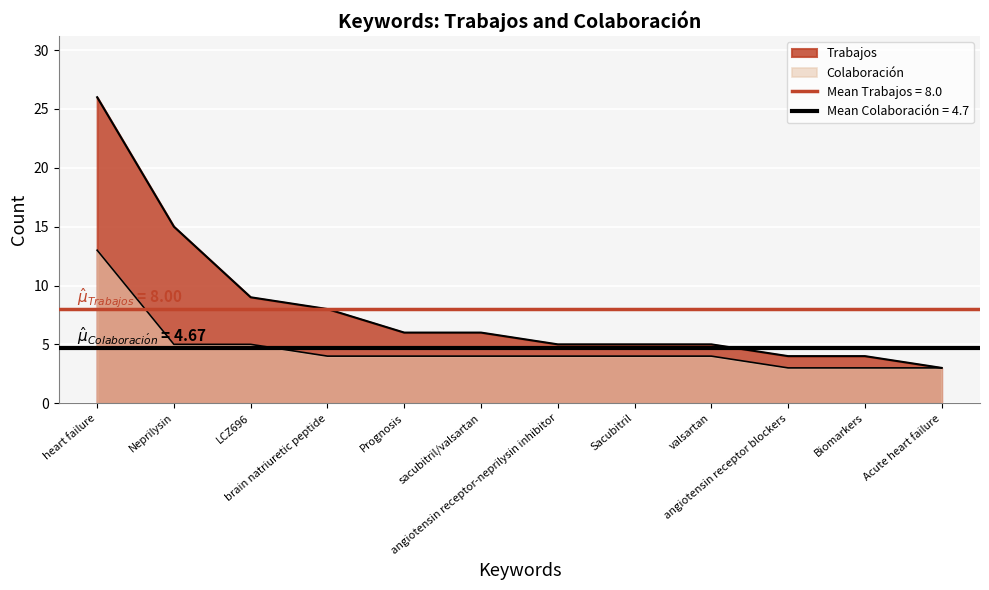

Reading left to right, transcribe all the data shown in this chart.

Trabajos: heart failure=26	Neprilysin=15	LCZ696=9	brain natriuretic peptide=8	Prognosis=6	sacubitril/valsartan=6	angiotensin receptor-neprilysin inhibitor=5	Sacubitril=5	valsartan=5	angiotensin receptor blockers=4	Biomarkers=4	Acute heart failure=3
Colaboración: heart failure=13	Neprilysin=5	LCZ696=5	brain natriuretic peptide=4	Prognosis=4	sacubitril/valsartan=4	angiotensin receptor-neprilysin inhibitor=4	Sacubitril=4	valsartan=4	angiotensin receptor blockers=3	Biomarkers=3	Acute heart failure=3